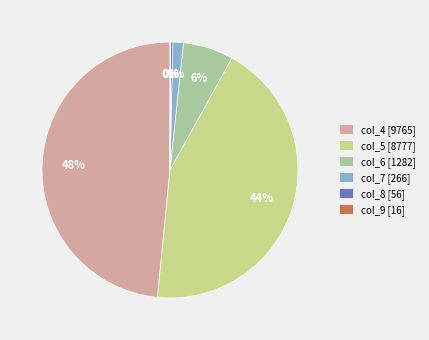

Which slice is the largest?

col_4 [9765]